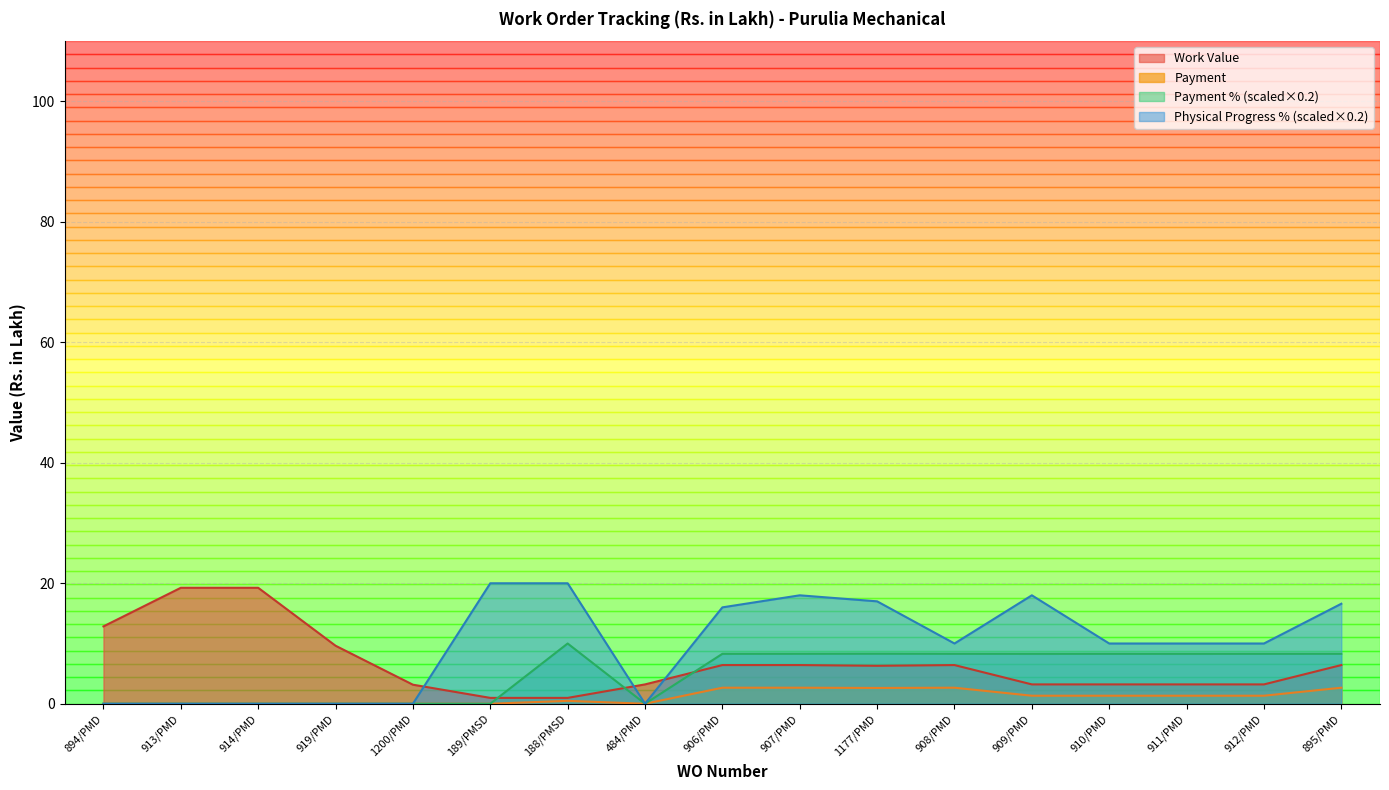

What is the total value across all series at 908/PMD?

27.4